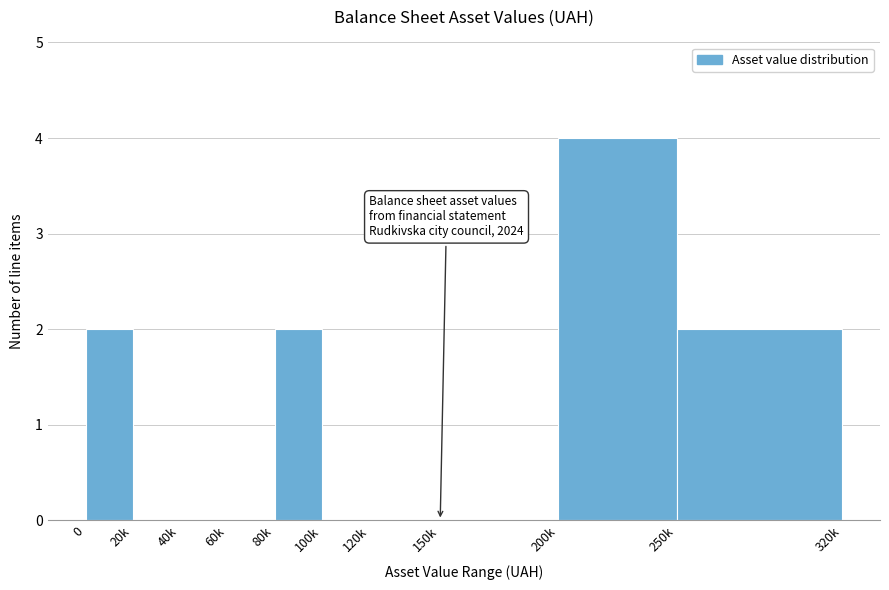

Reading right to left, what are all the values shown in this chart?

250k=2	200k=4	150k=0	120k=0	100k=0	80k=2	60k=0	40k=0	20k=0	0=2